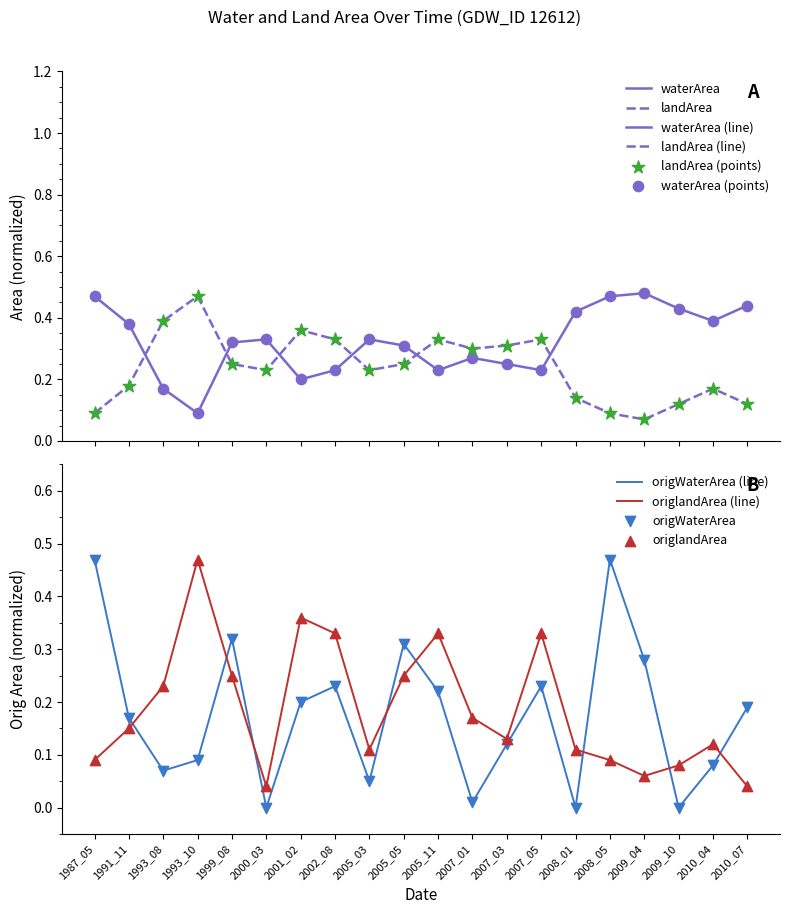

Is the value of origlandArea (line) at 2010_07 greater than the value of origlandArea at 2010_04?

No